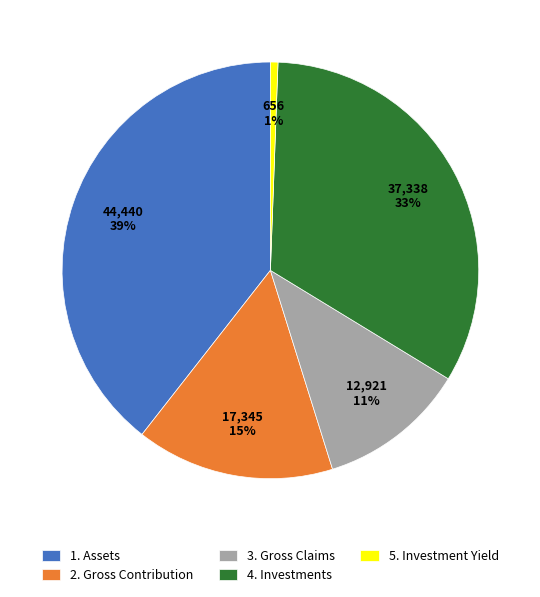

Approximately how many times larger is the value at 2. Gross Contribution compared to 1. Assets?

0.4